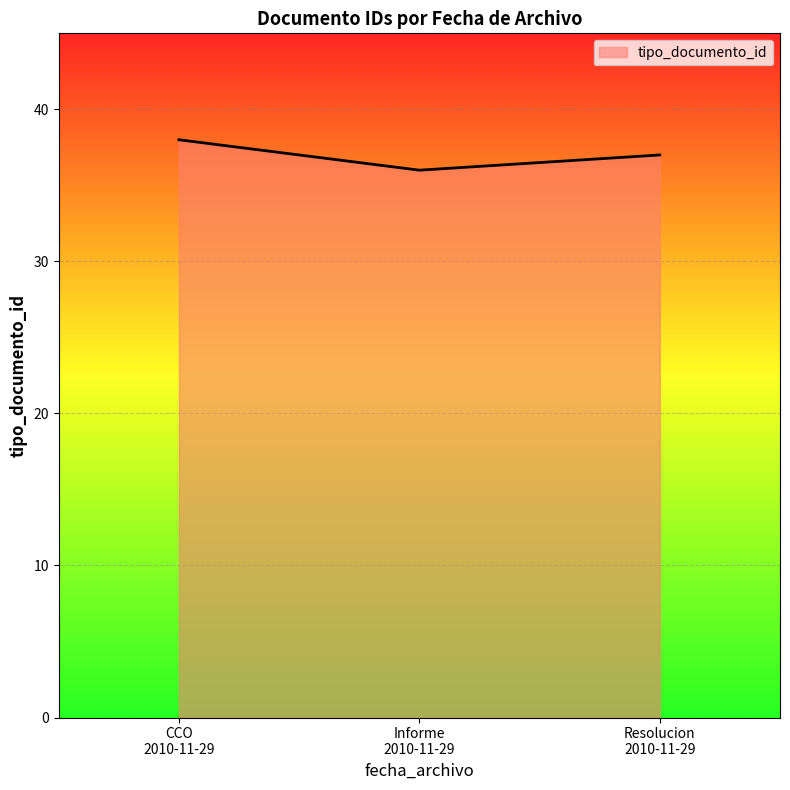

What is the minimum value shown in the chart?

36